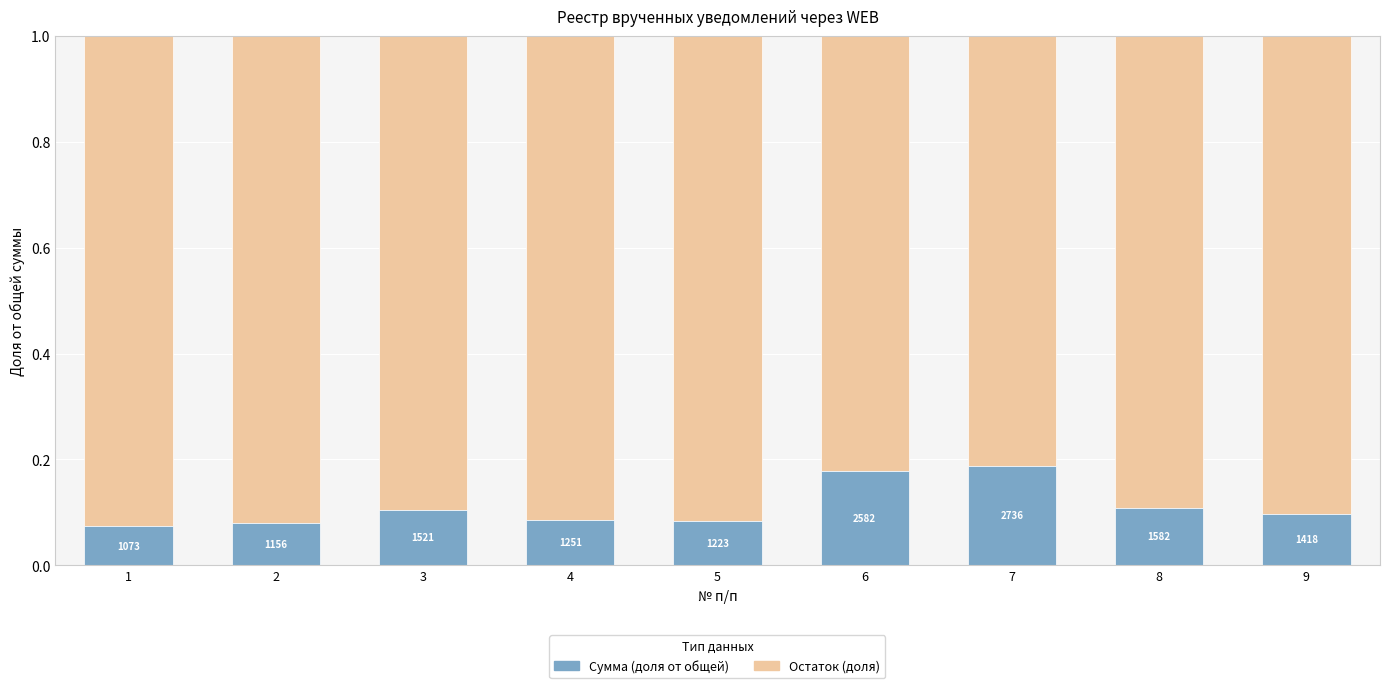

At which label is Сумма (доля от общей) closest to 0?

1